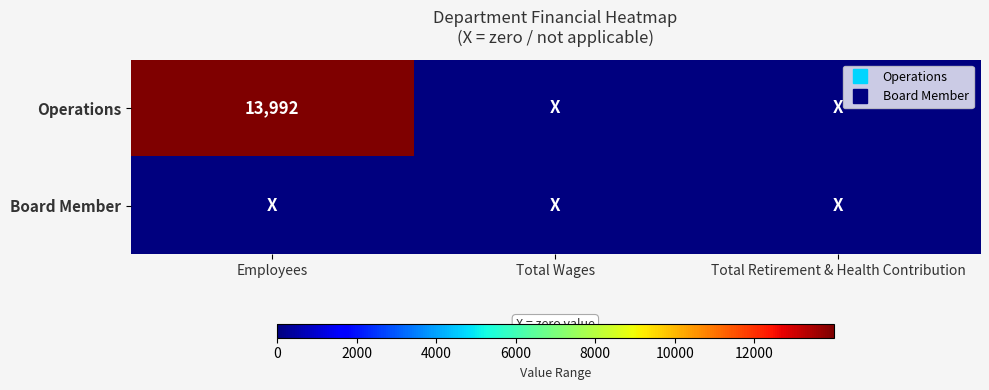

Rank the series at Total Wages from highest to lowest value.

Operations, Board Member